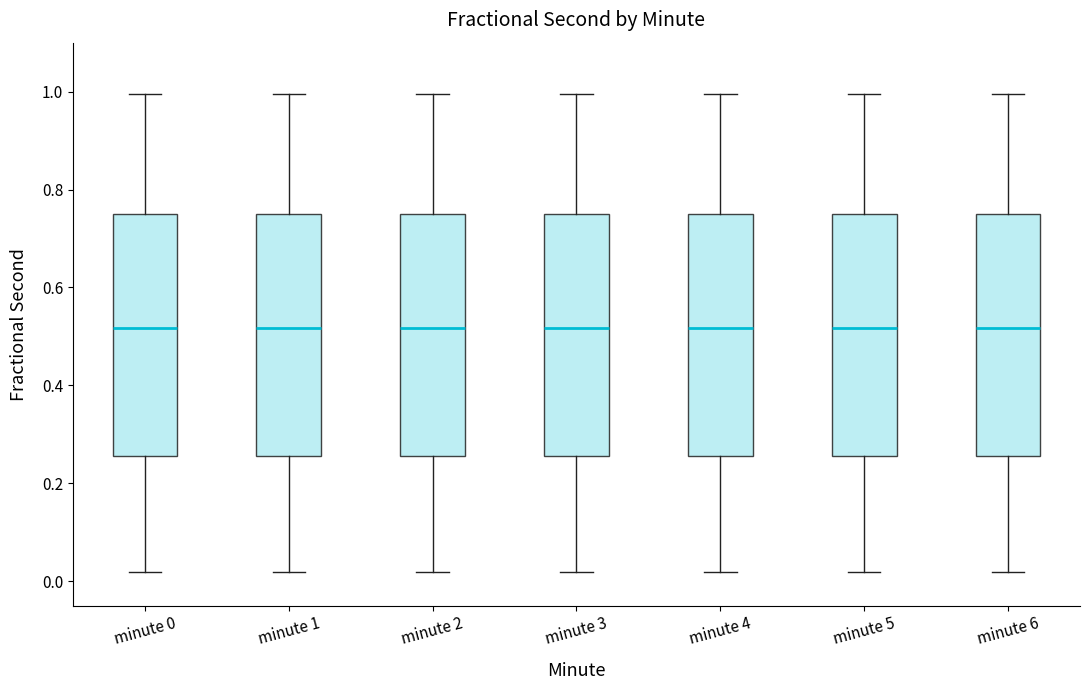

Reading left to right, read every box against the y-axis: the position of its median line, the range the box covers, and the ends of its whiskers. The values are not printed on the chart, so give them approximately, as read against the axis.

minute 0: median 0.52, box 0.26 to 0.76, whiskers 0.02 to 1.00
minute 1: median 0.52, box 0.26 to 0.76, whiskers 0.02 to 1.00
minute 2: median 0.52, box 0.26 to 0.76, whiskers 0.02 to 1.00
minute 3: median 0.52, box 0.26 to 0.76, whiskers 0.02 to 1.00
minute 4: median 0.52, box 0.26 to 0.76, whiskers 0.02 to 1.00
minute 5: median 0.52, box 0.26 to 0.76, whiskers 0.02 to 1.00
minute 6: median 0.52, box 0.26 to 0.76, whiskers 0.02 to 1.00